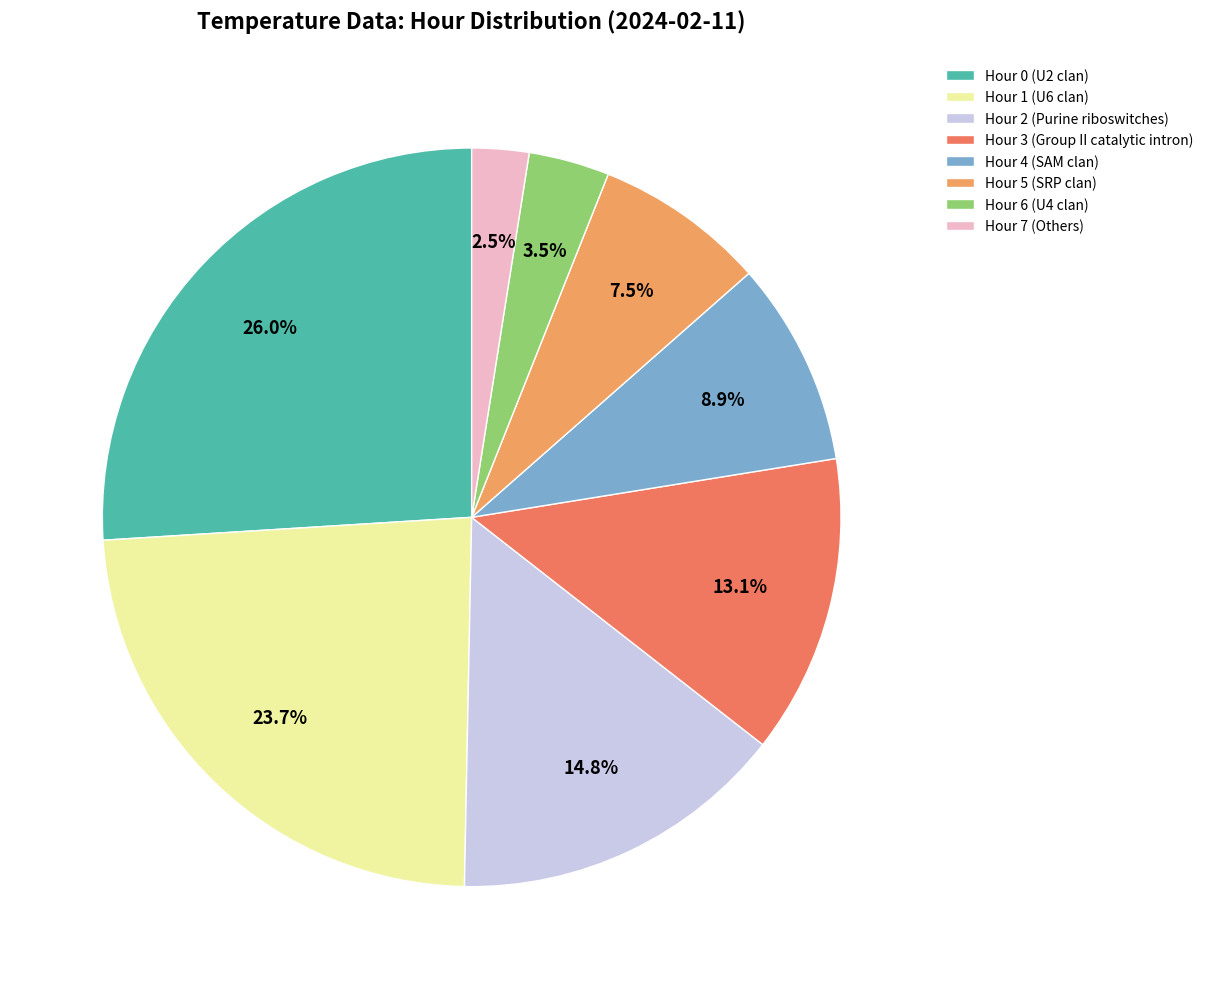

Count the number of slices in the pie.

8